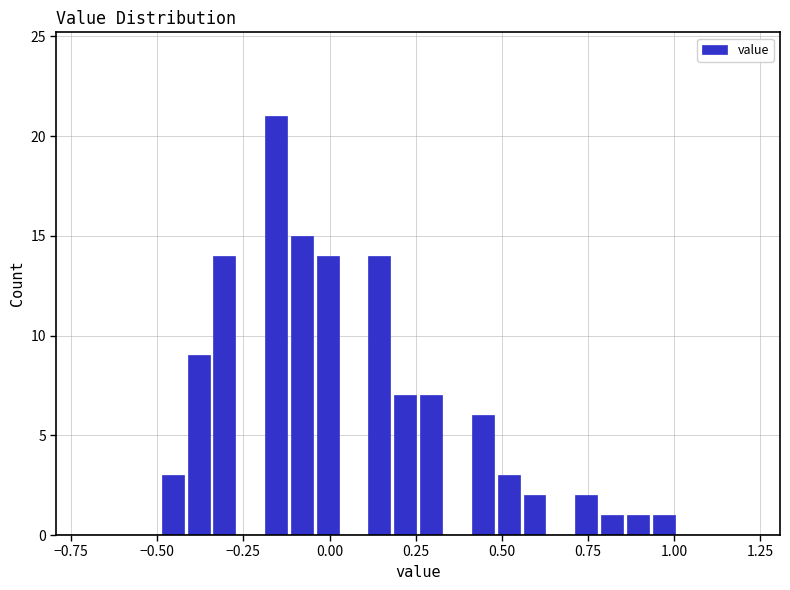

Read against the x-axis, roughly where is the centre of the tallest bar?

-0.15